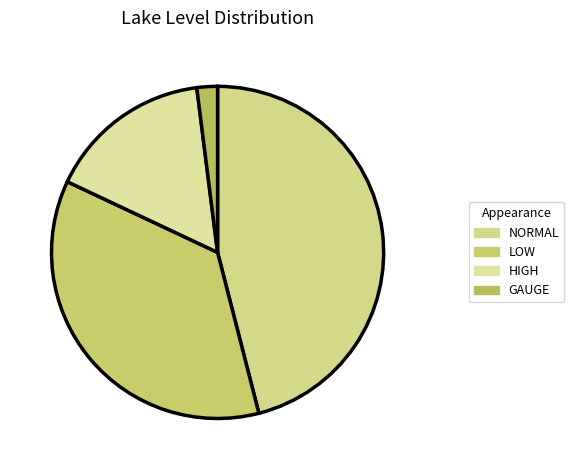

How many slices are in this pie chart?

4